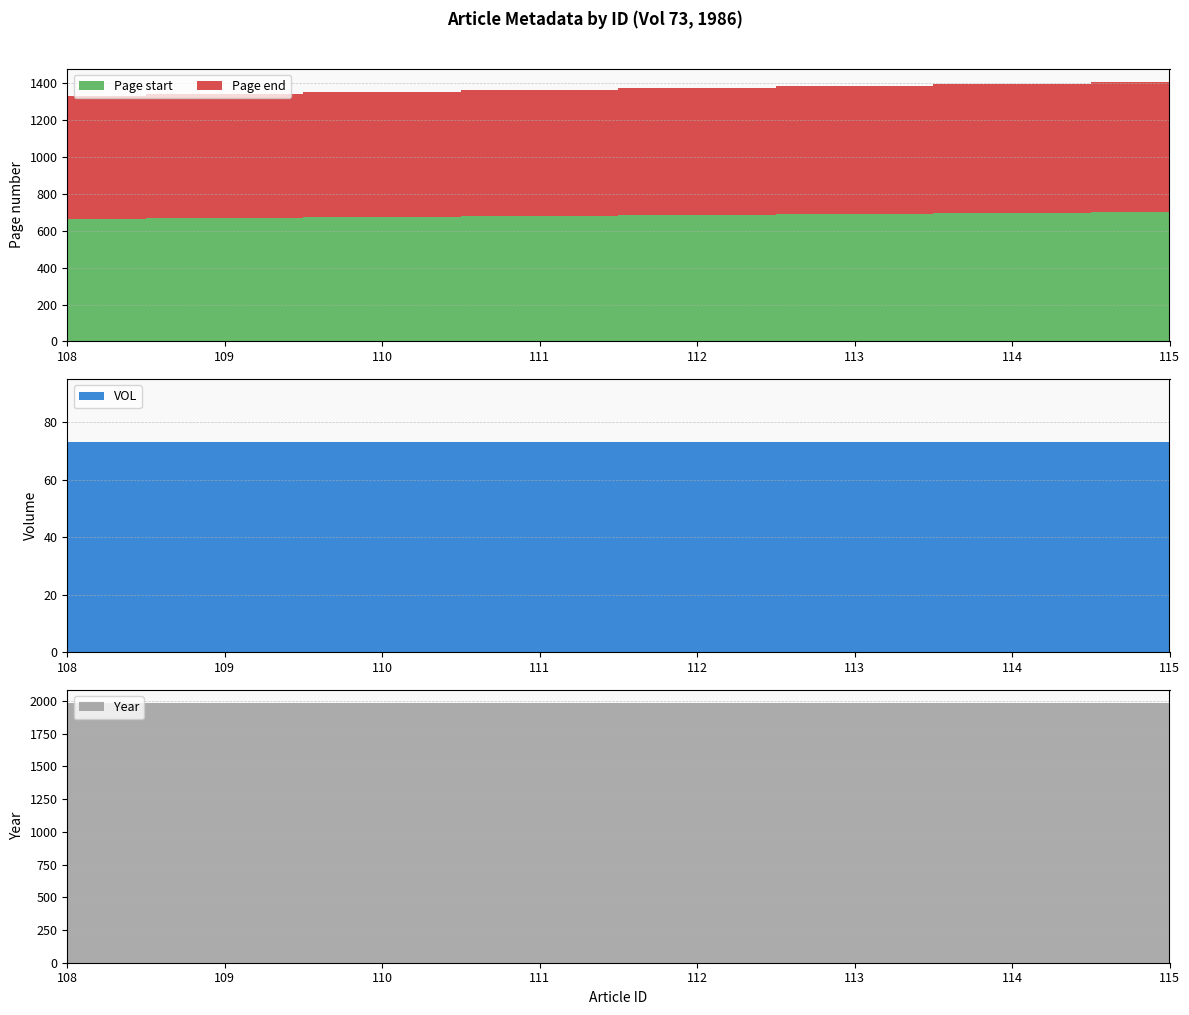

Reading left to right, list all the values displayed in this chart.

Page start: 661	668	676	679	686	690	697	701
Page end: 667	675	678	685	690	696	700	708
VOL: 73	73	73	73	73	73	73	73
Year: 1986	1986	1986	1986	1986	1986	1986	1986